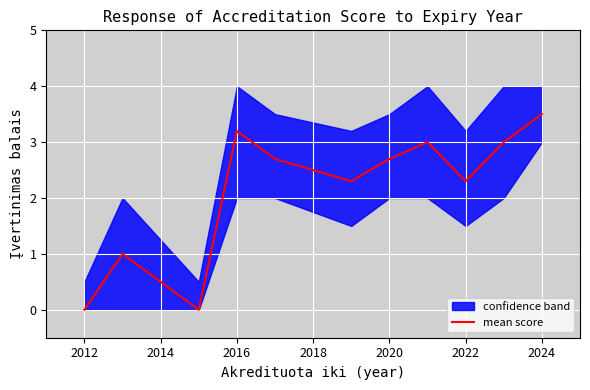

Is it true that mean score equals 0.0 at 2012?

True